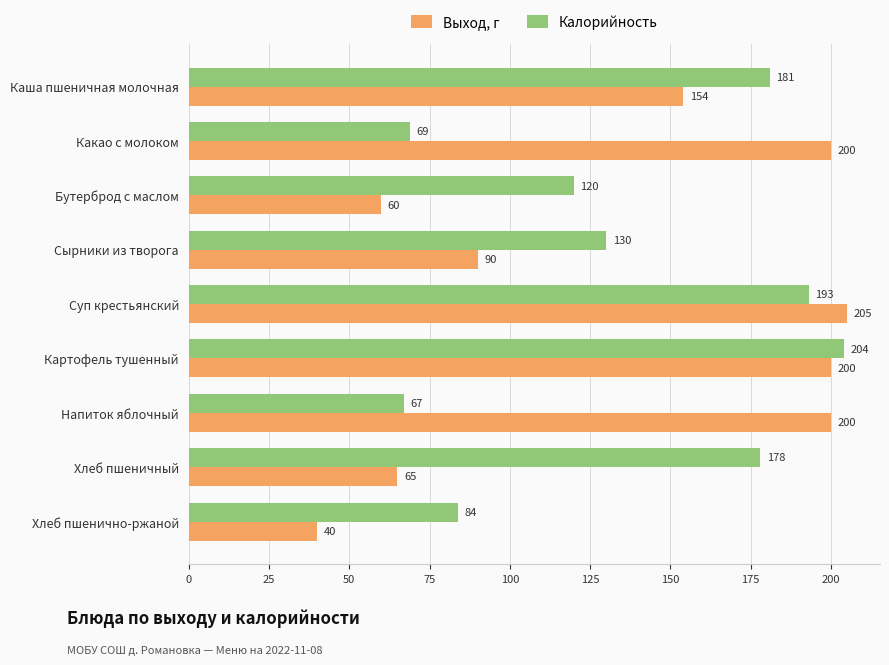

List the series in order of their overall mean, lowest first.

Выход, г, Калорийность